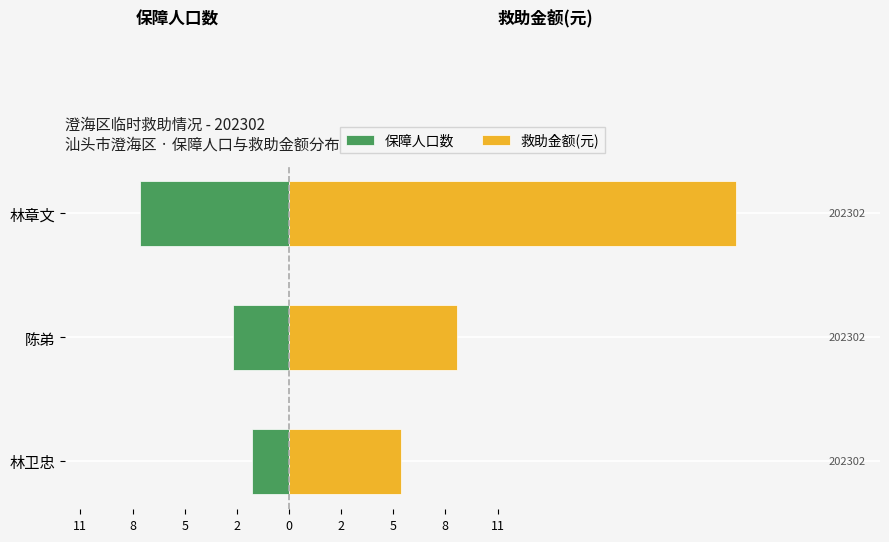

At how many categories does at least one series exceed 7?

2